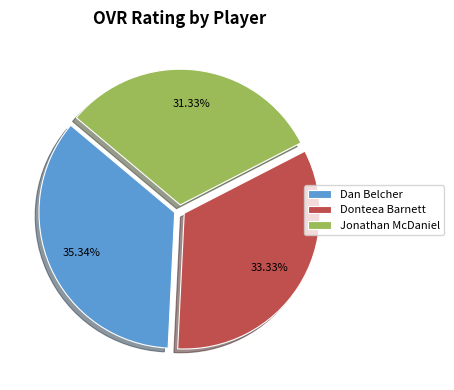

What is the smallest slice in the pie chart?

Jonathan McDaniel